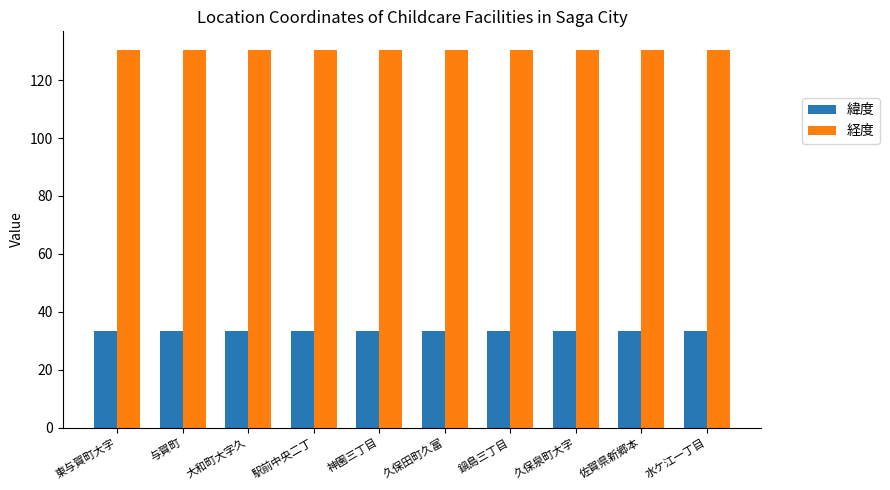

What is the difference between the second highest and minimum values in the 緯度 series?

0.1